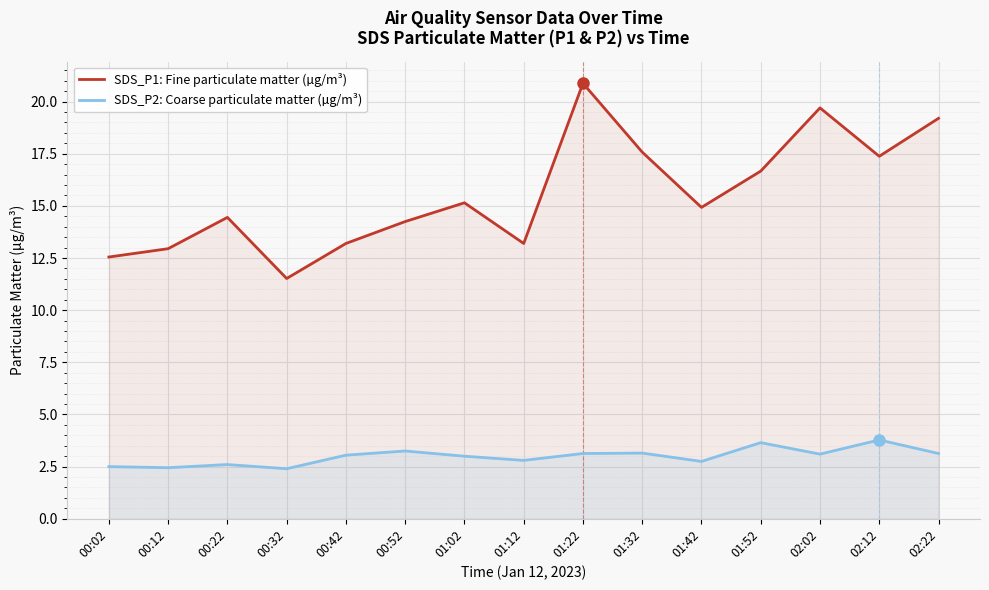

How many values in the SDS_P2: Coarse particulate matter (µg/m³) series exceed 3?

8